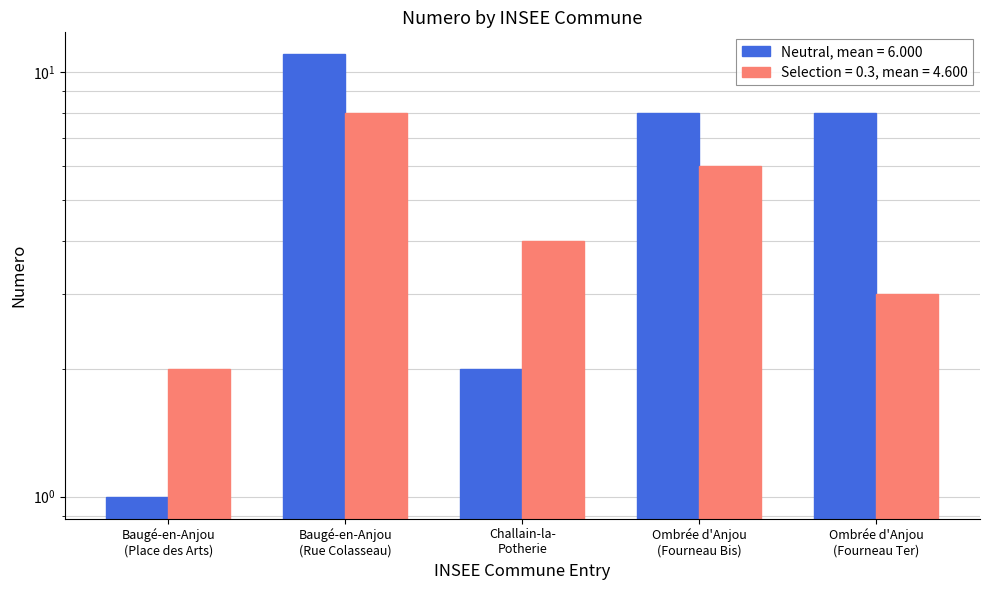

How many values exceed 8?

1